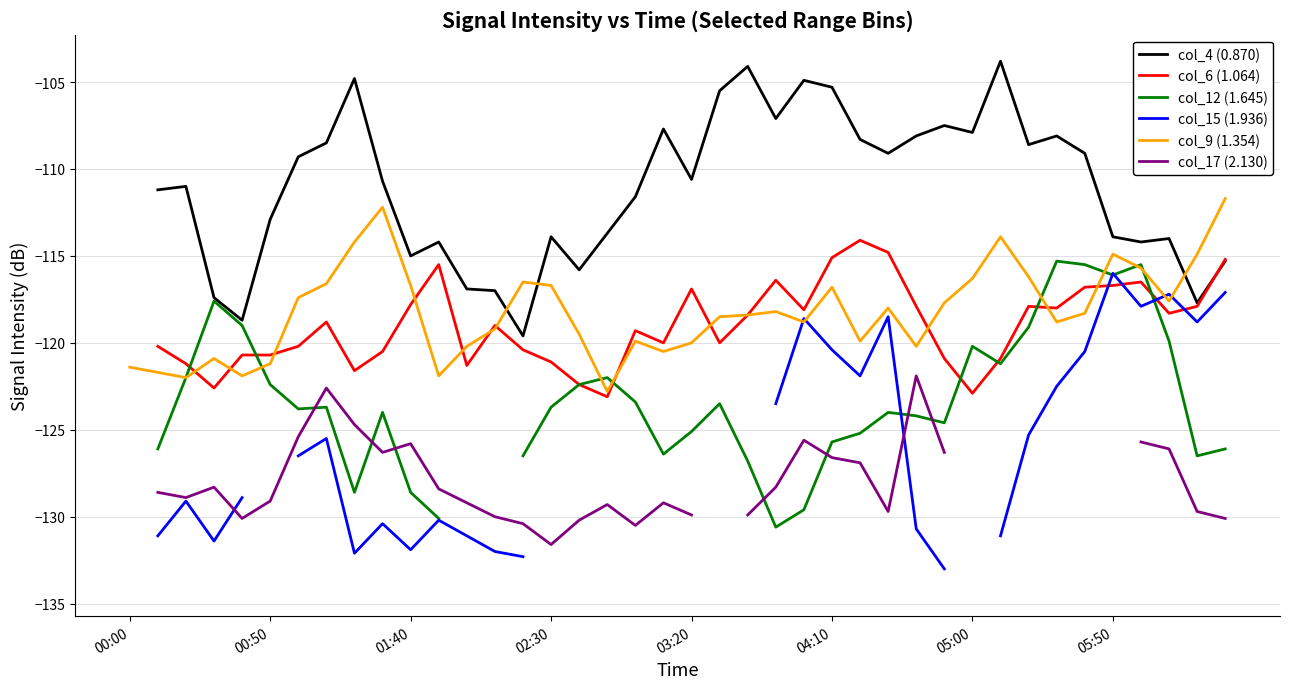

How many data points in col_12 (1.645) are less than -124?

16